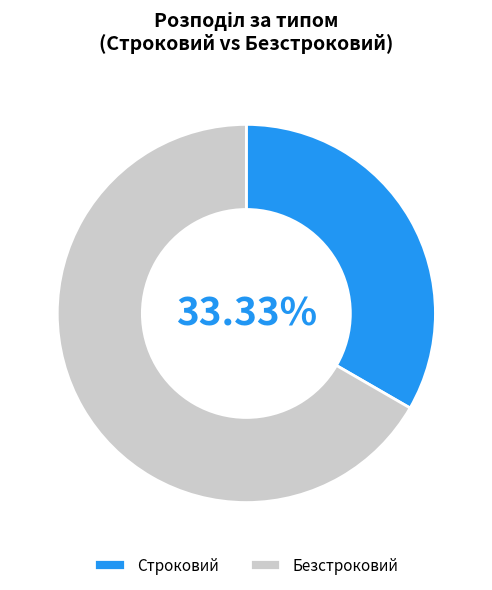

Does Безстроковий represent more than half of the total?

Yes